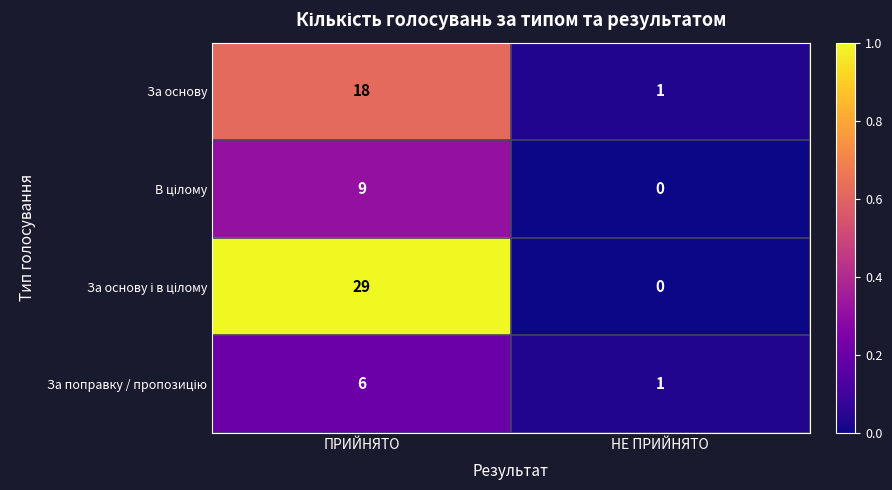

What is the spread (max minus min) of values at ПРИЙНЯТО?

23